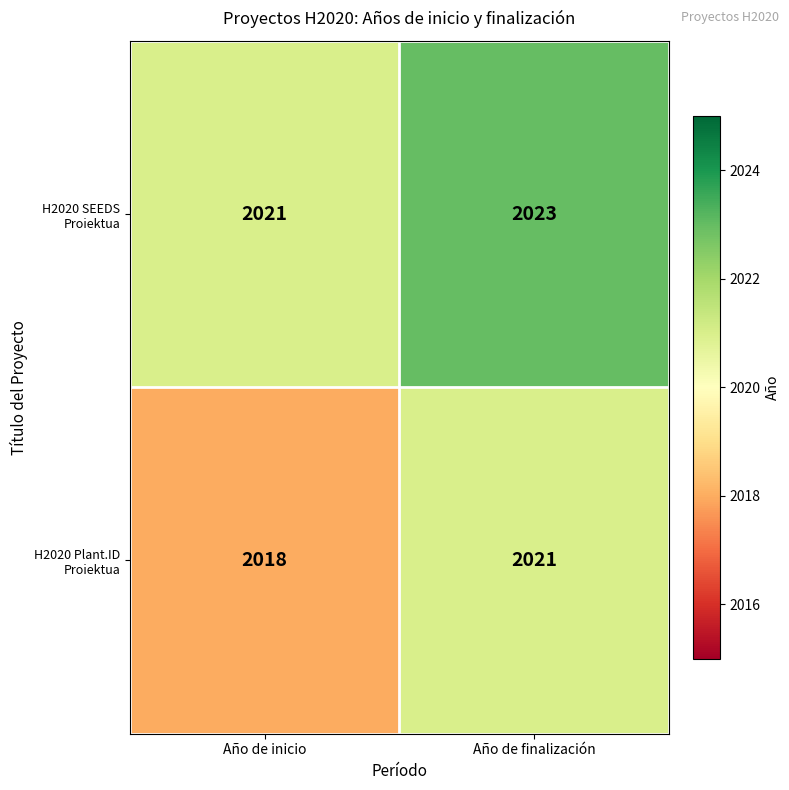

Reading left to right, extract all data points from this chart.

H2020 SEEDS Proiektua: 2021	2023
H2020 Plant.ID Proiektua: 2018	2021